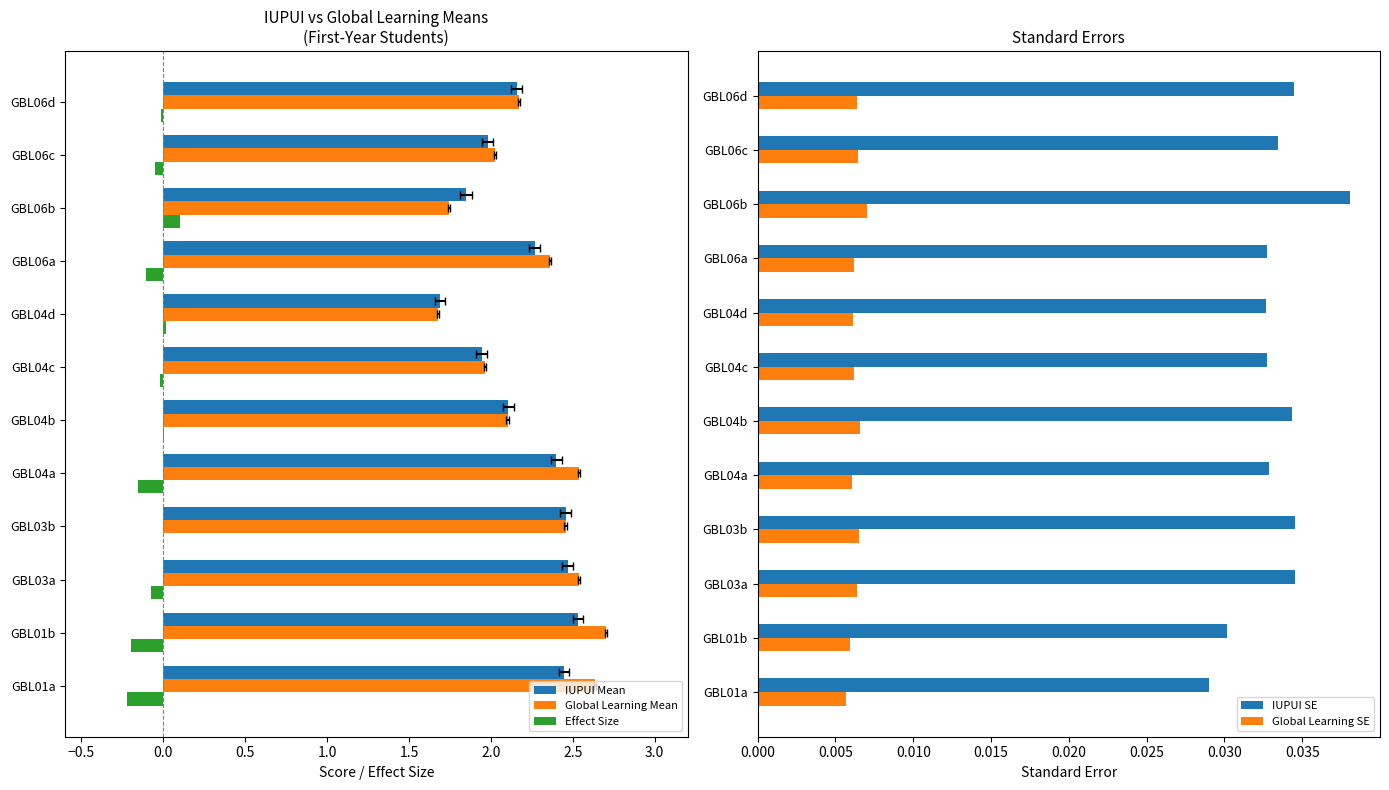

Is it true that Global Learning SE equals 0.0 at 2.0?

False